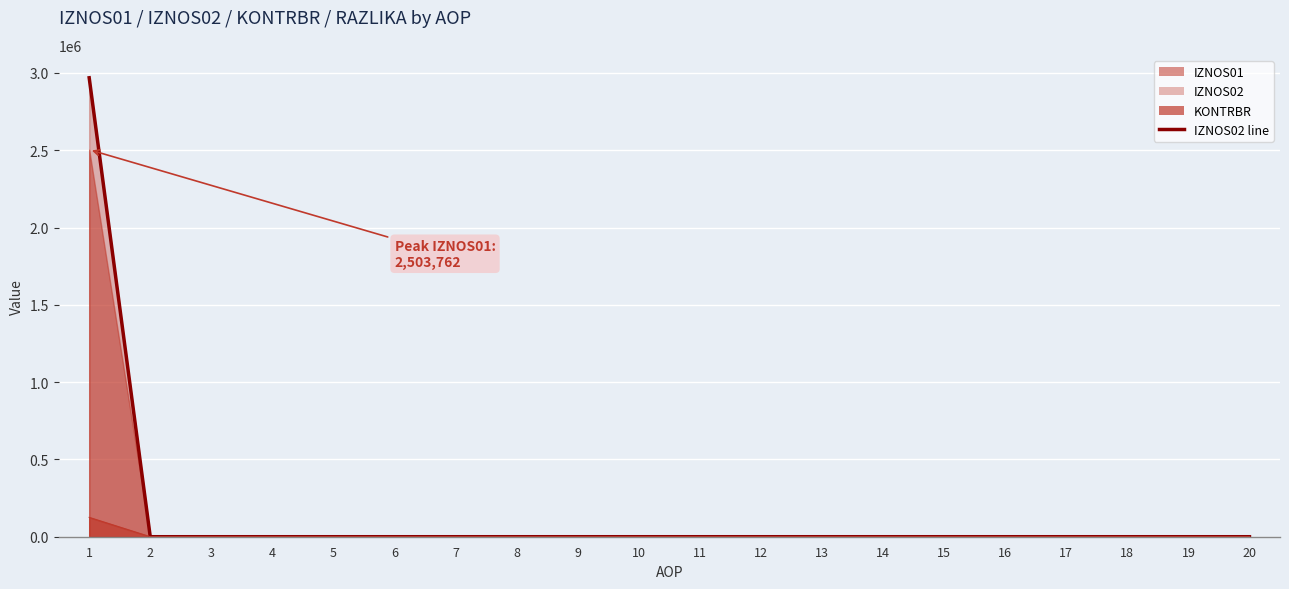

What is the difference between the maximum and minimum values in the KONTRBR line series?

125188.1